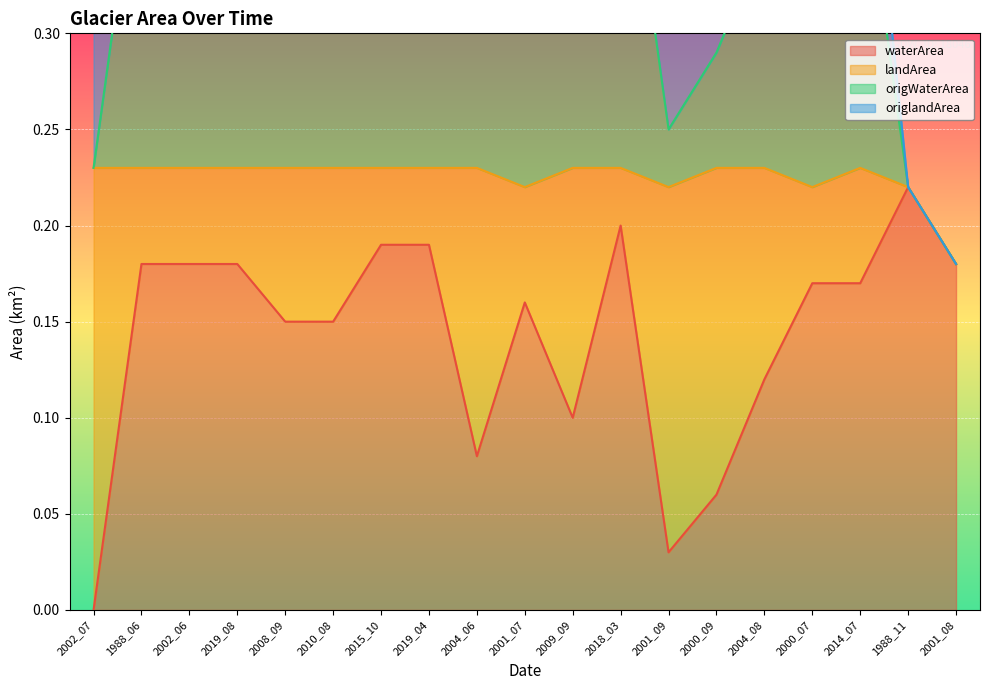

True or false: origWaterArea has a value of 0.4 at 1988_06.

True